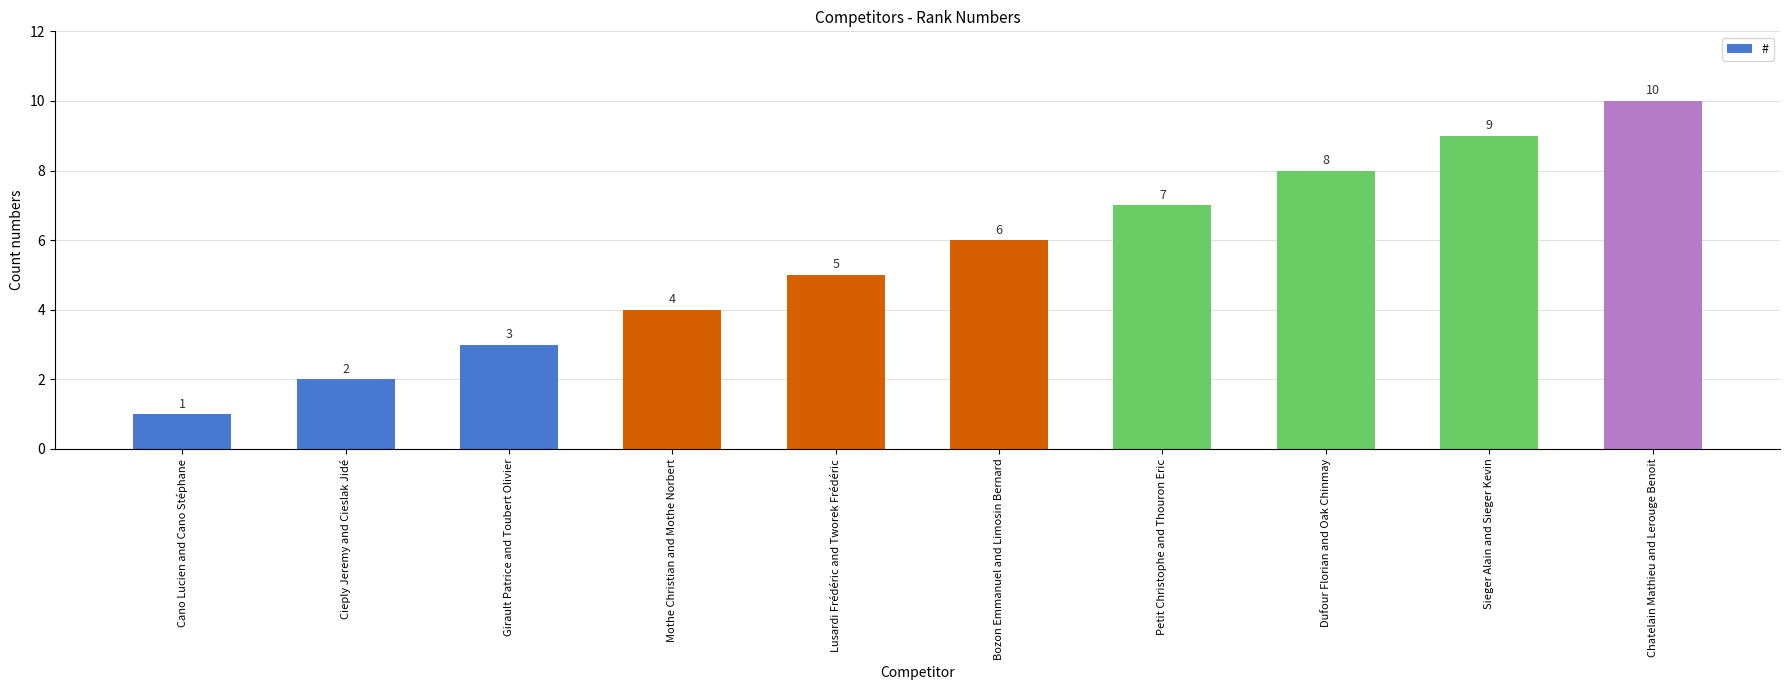

The value at Petit Christophe and Thouron Eric is 7. True or false?

True